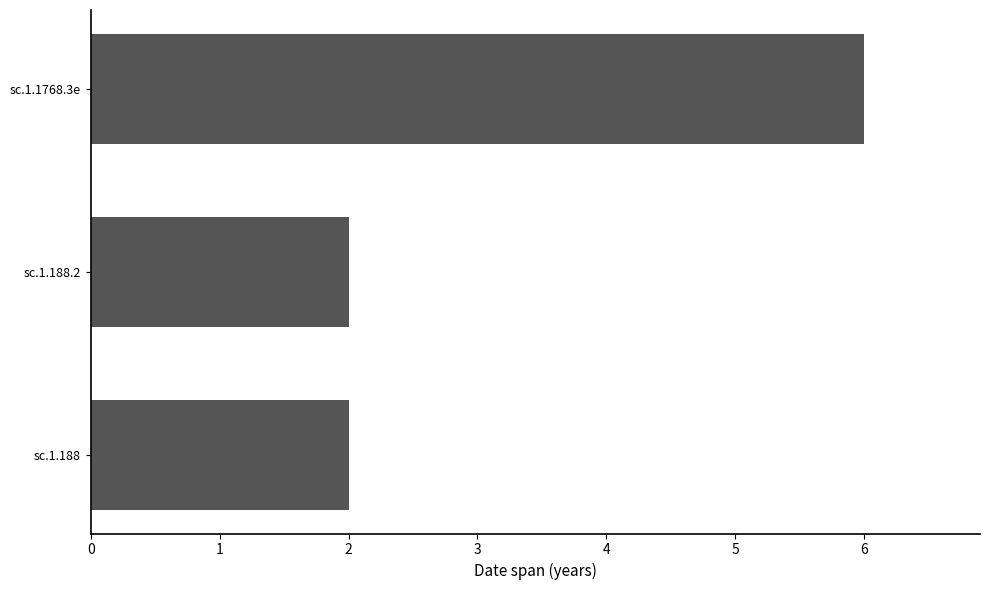

What is the difference between the maximum and minimum values?

4